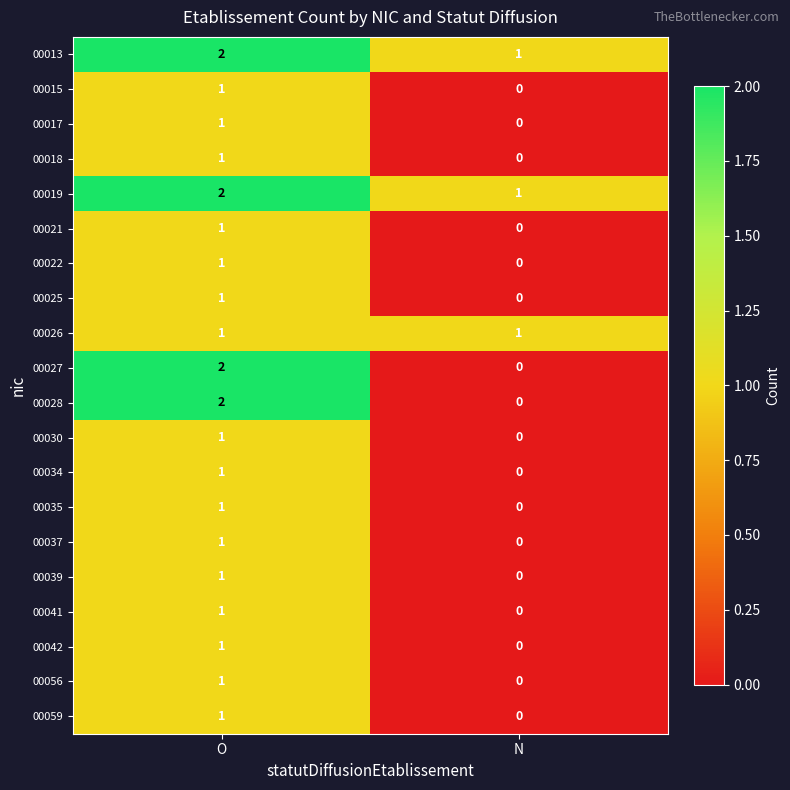

What is the total value across all series at N?

3